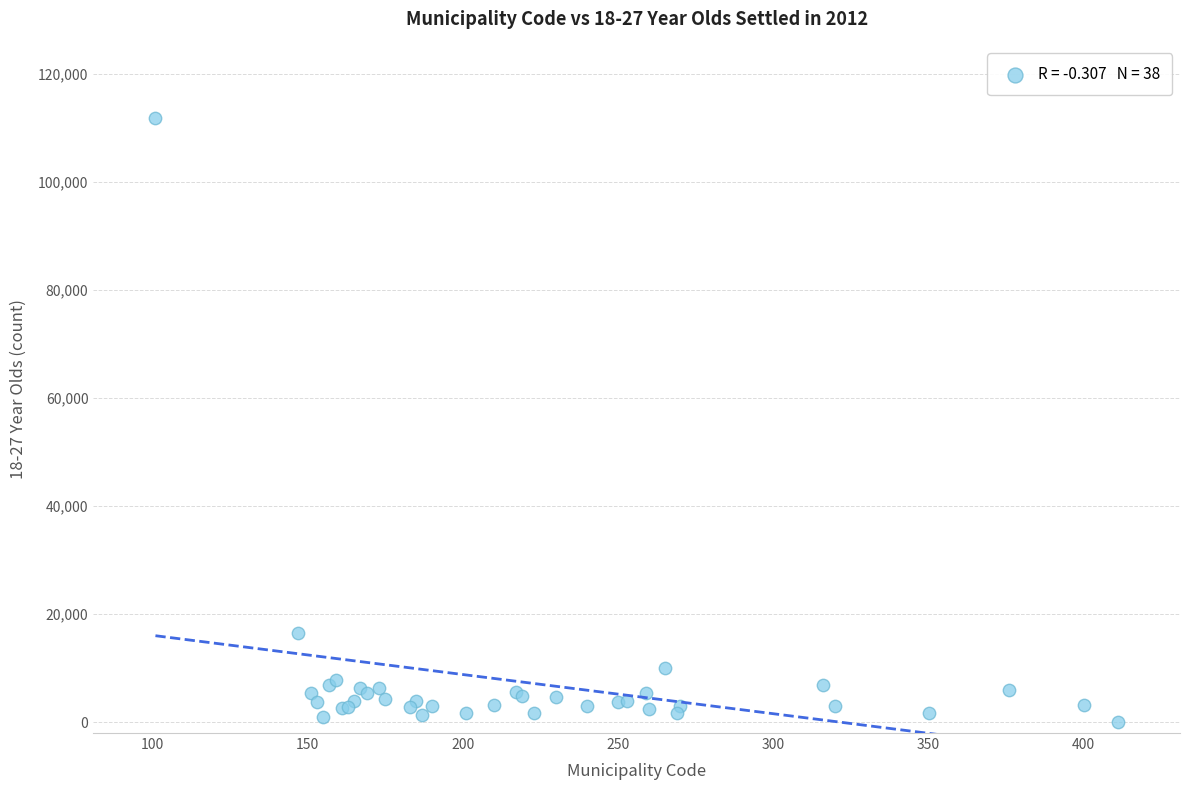

What Y value in the scatter plot is closest to 55913?

16463